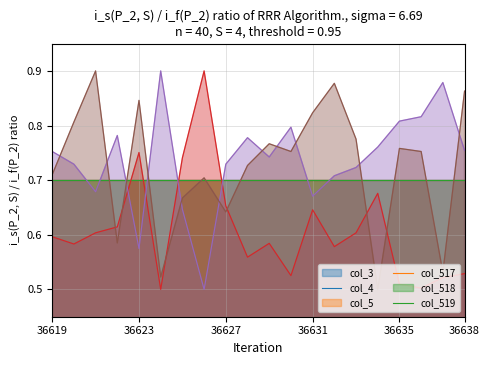

What is the difference between the maximum and minimum values in the col_518 series?

0.4